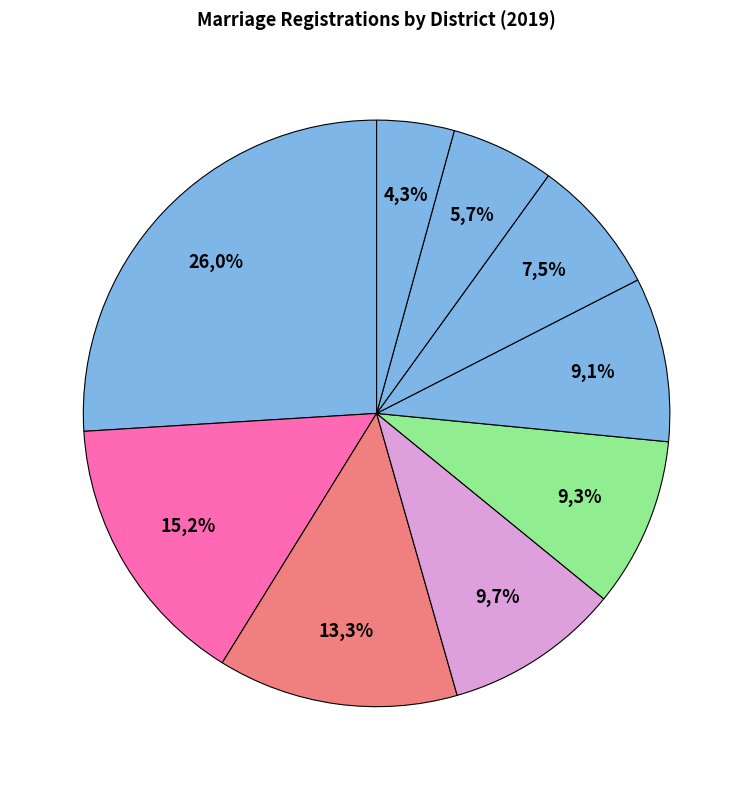

To the nearest percent, what percentage of the pie is Watthana Nakhon District?

13%